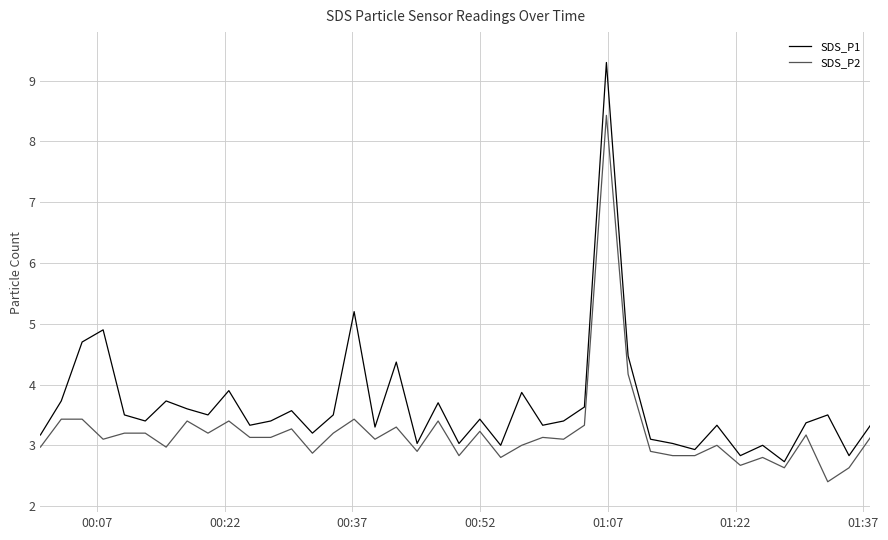

Which series has the widest spread of values?

SDS_P1